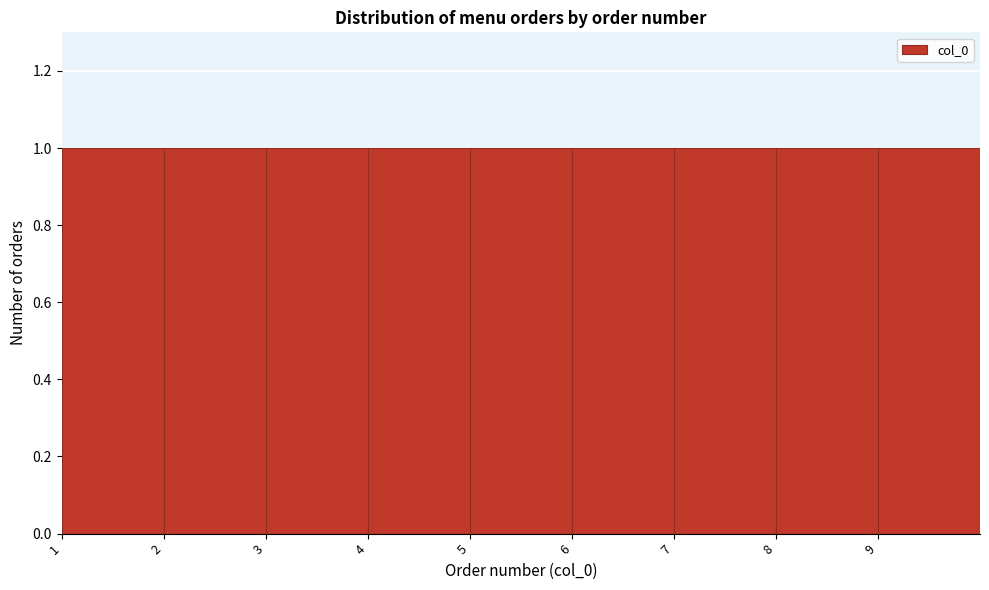

Reading left to right, list every bar in this chart as the range it spans on the x-axis followed by its height. The values are not printed on the chart, so give them approximately, as read against the axis.

1 to 2: 1
2 to 3: 1
3 to 4: 1
4 to 5: 1
5 to 6: 1
6 to 7: 1
7 to 8: 1
8 to 9: 1
9 to 10: 1